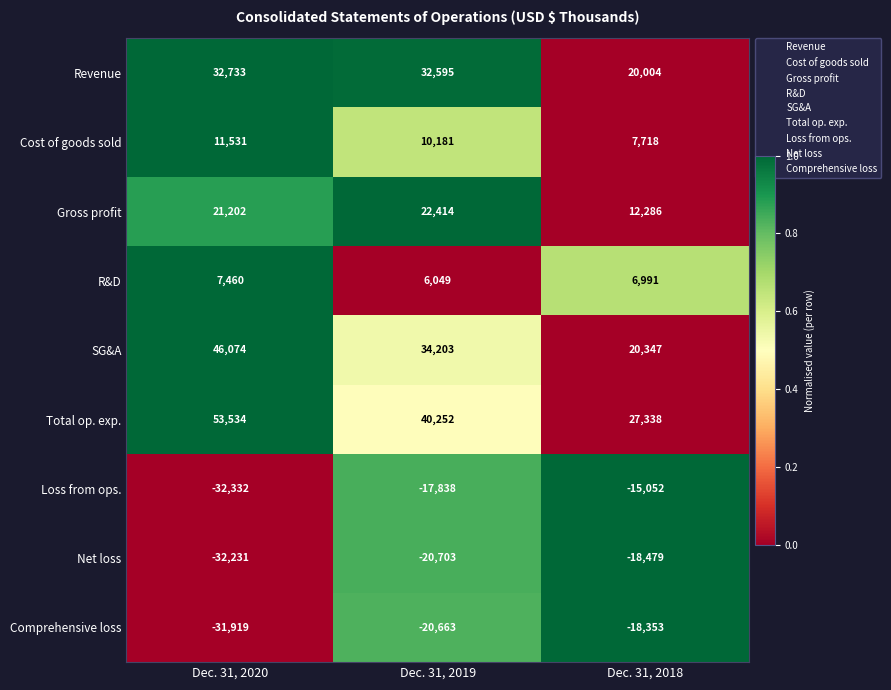

What is the sum of all Gross profit values?

55902